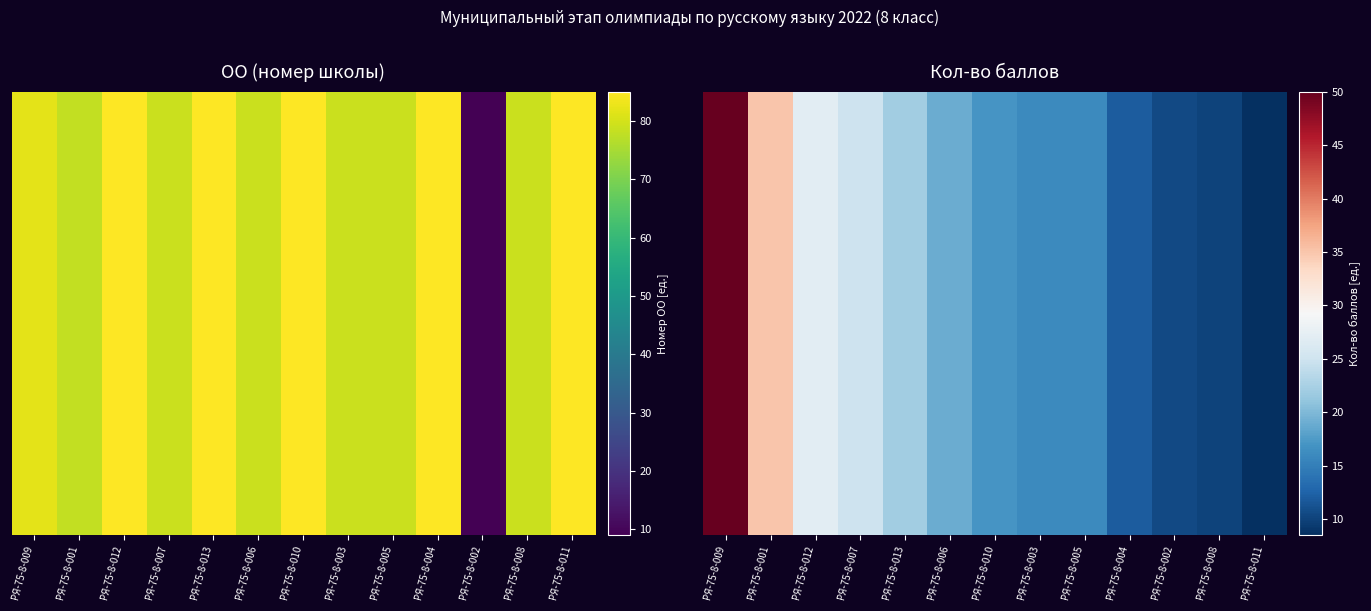

Which has a higher value, РЯ-75-8-006 or РЯ-75-8-012?

РЯ-75-8-012